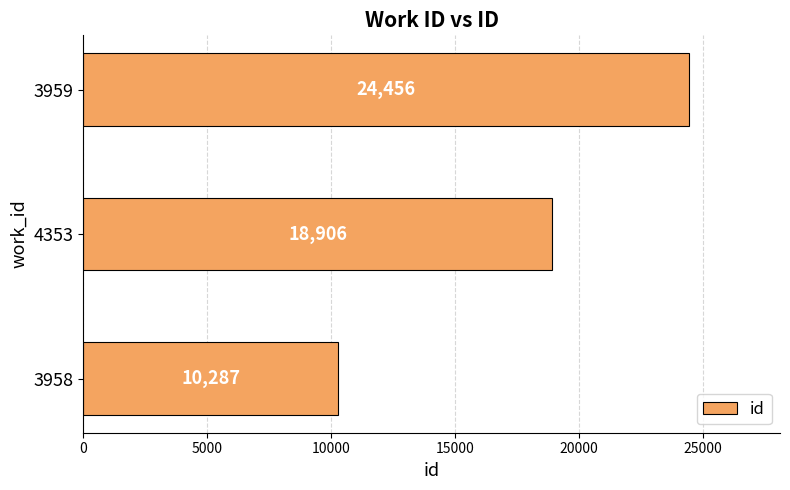

List the labels in order of value, largest first.

3959, 4353, 3958